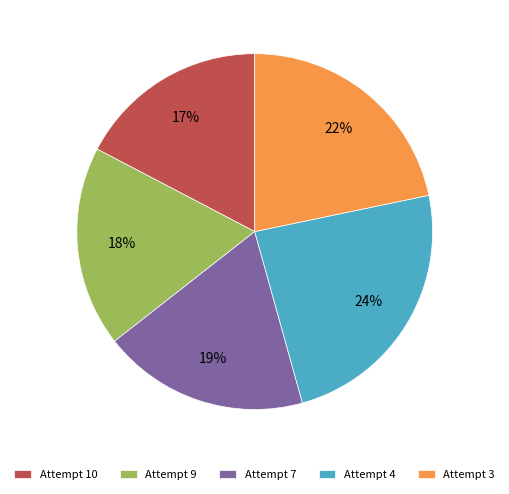

Is Attempt 7 the majority of the pie?

No